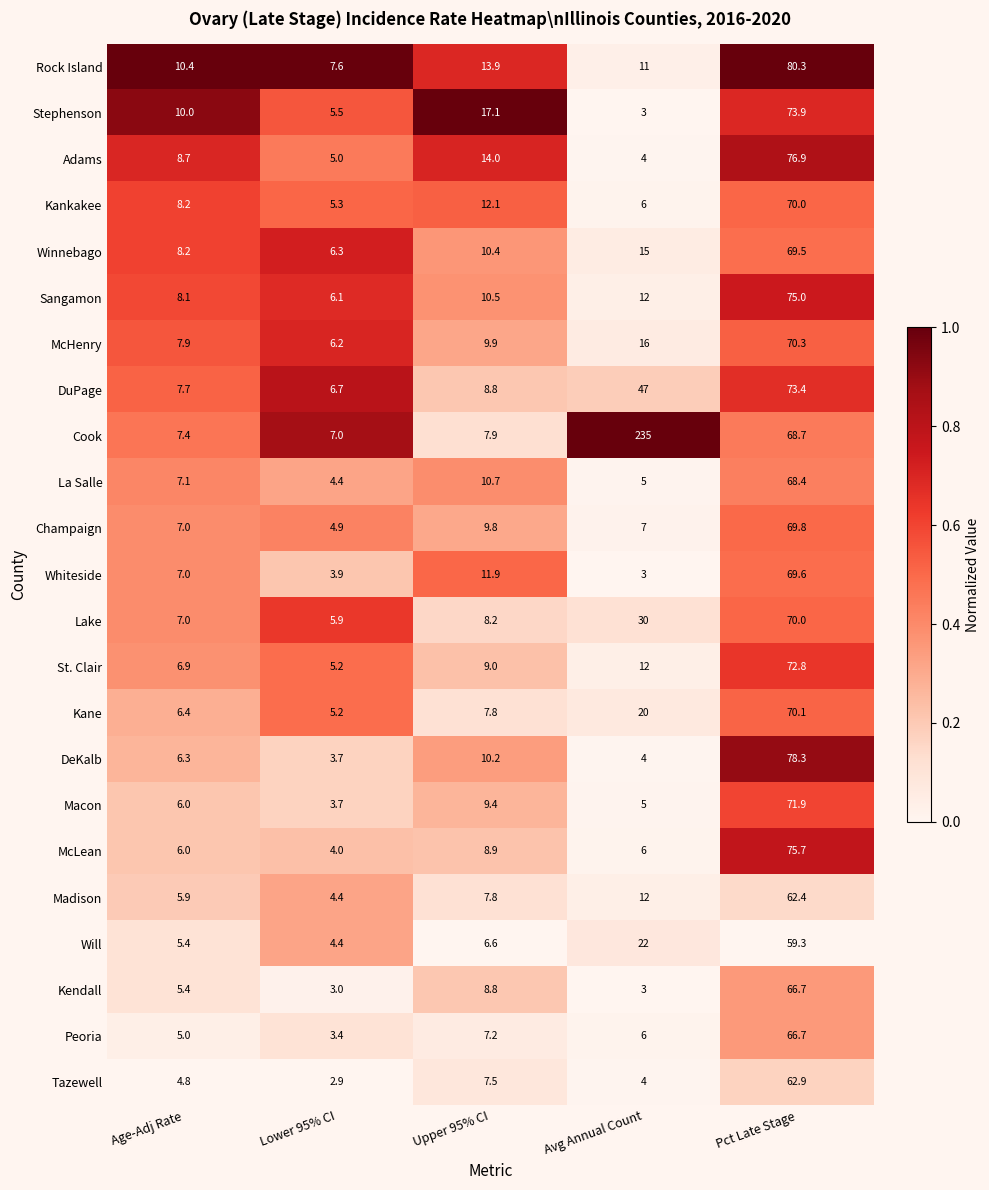

What is the difference between the highest and lowest values at Avg Annual Count?

232.0